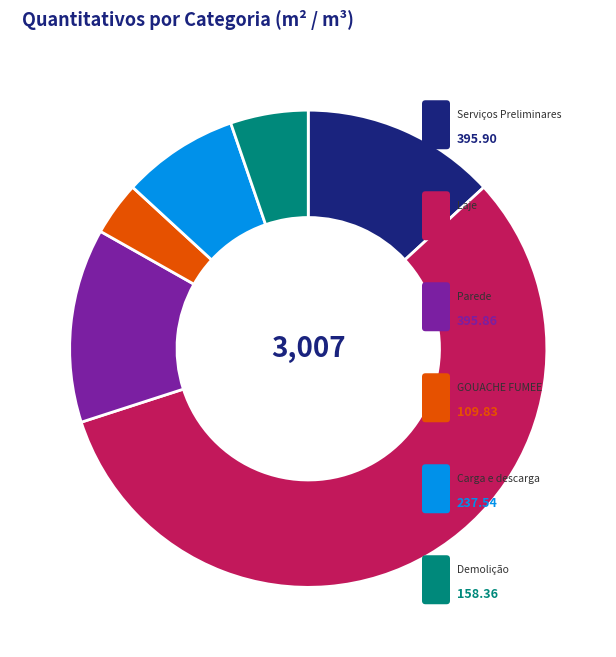

Is there a majority slice in this chart?

Yes